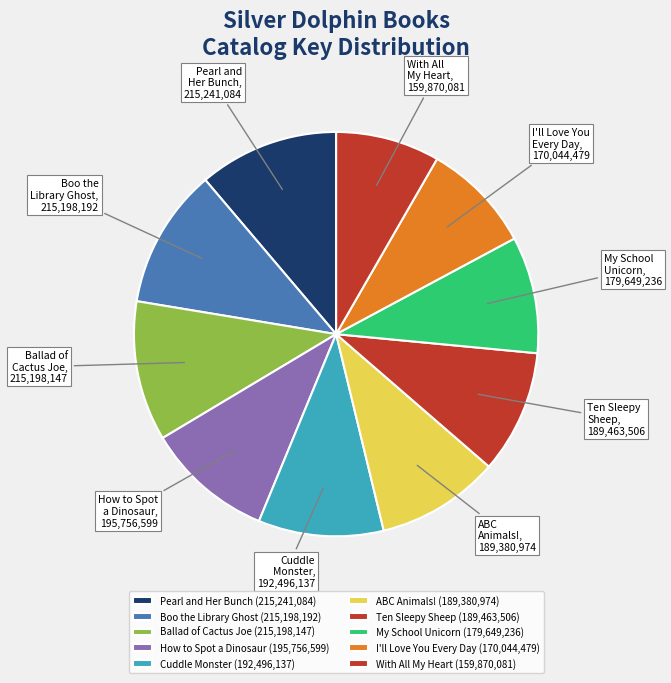

Combined, do Pearl and Her Bunch and My School Unicorn account for over 50%?

No